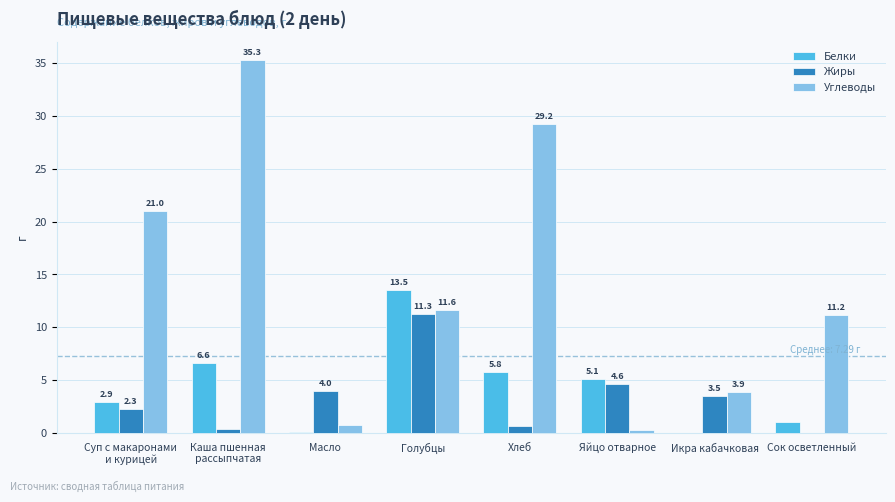

What is the total value across all series at Яйцо отварное?

10.0